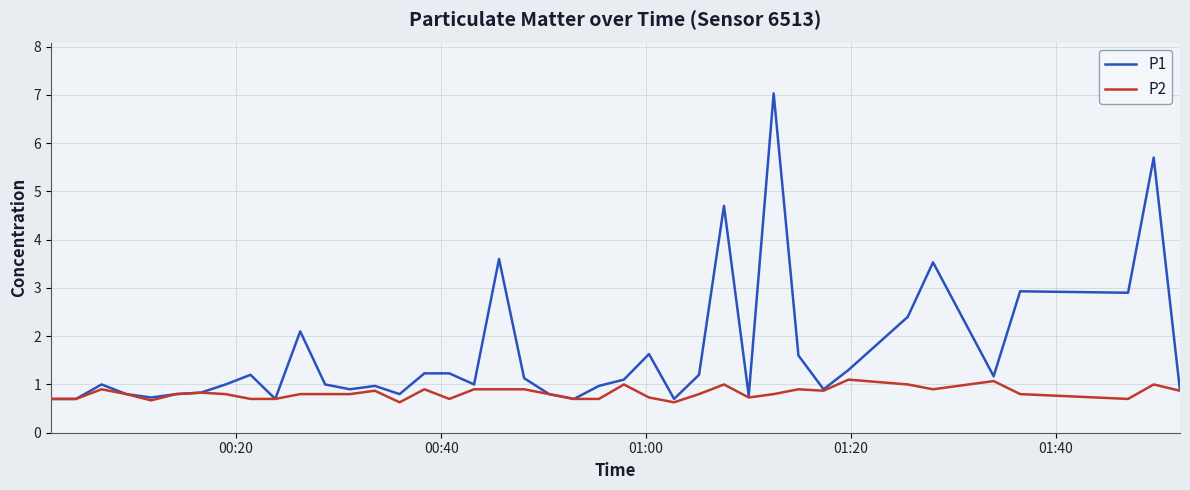

What is the greatest value displayed?

7.0